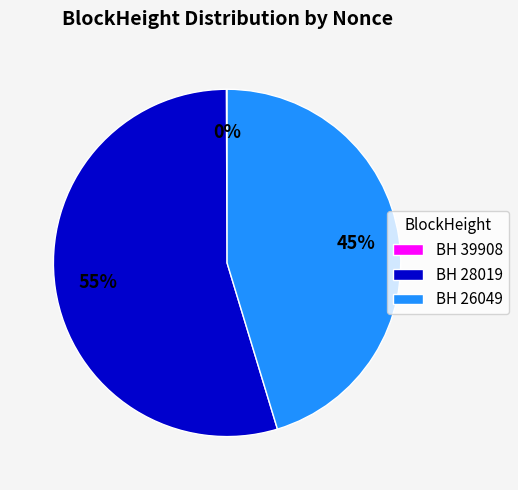

Which slice is the largest?

BH 28019